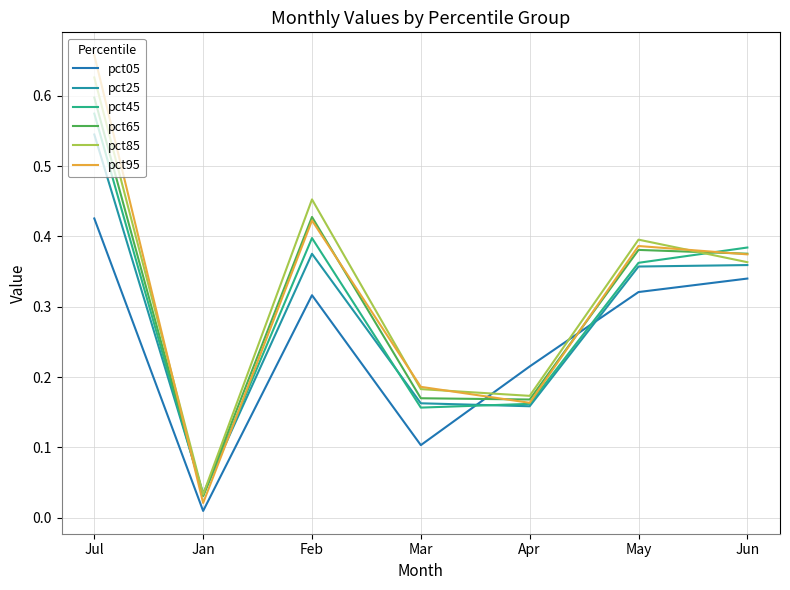

How many categories are shown in the chart?

7